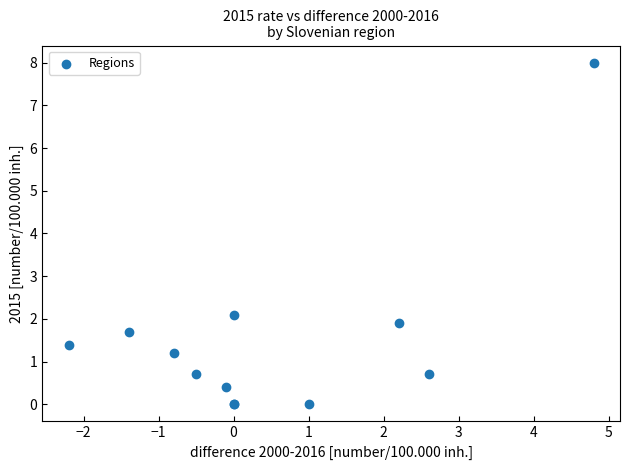

What Y value in the scatter plot is closest to 4?

2.1